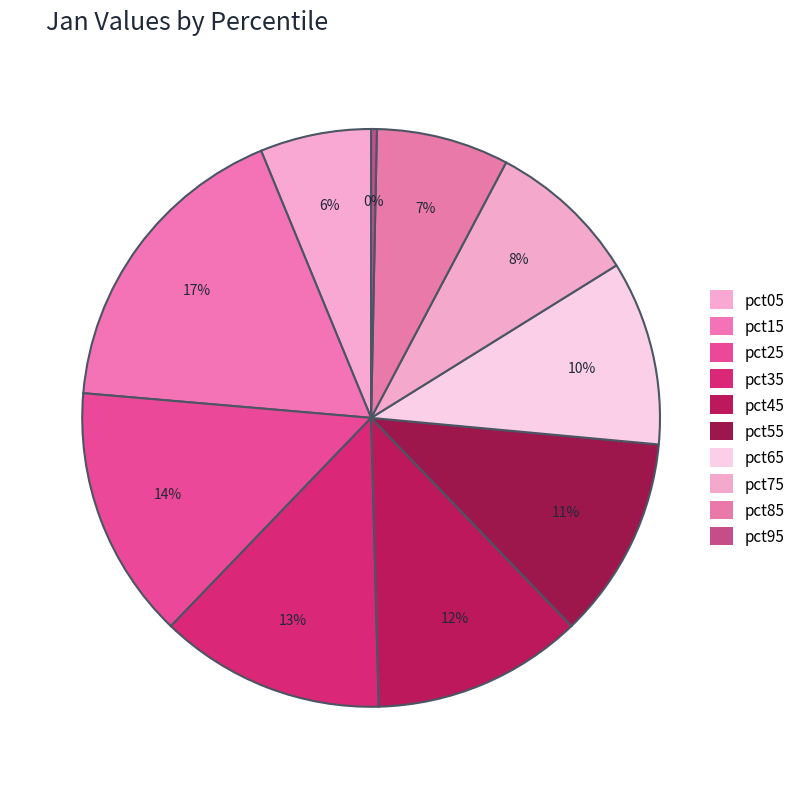

How many segments does this pie chart have?

10